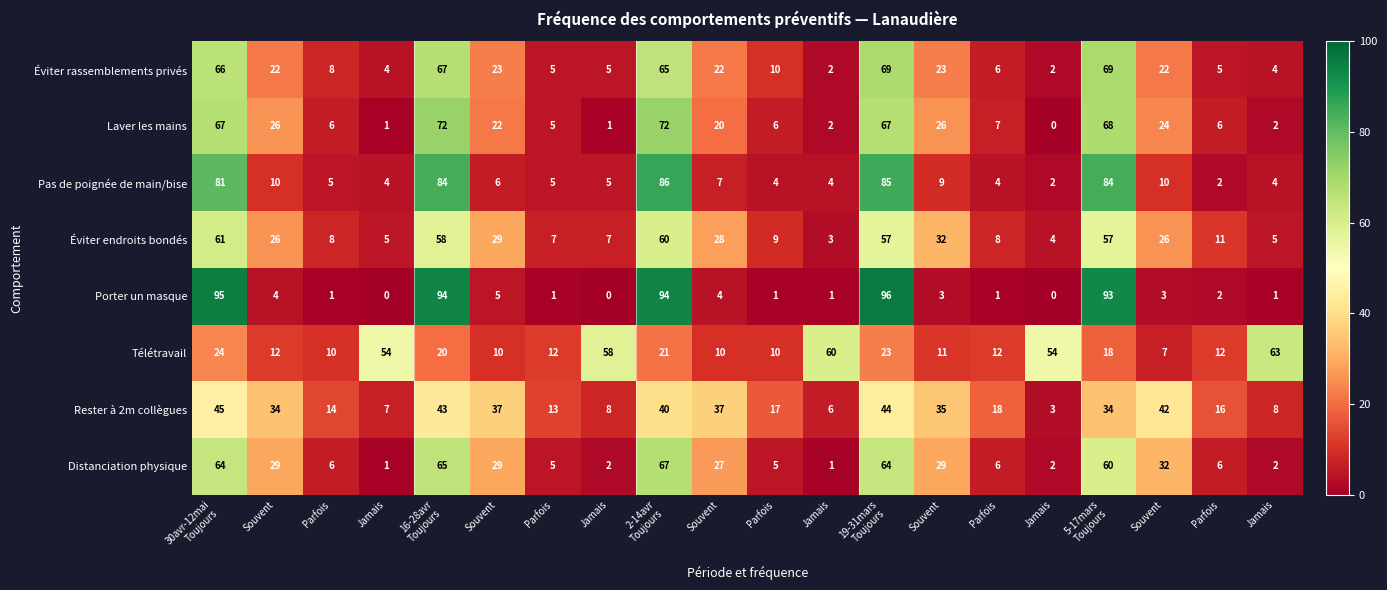

How many categories are shown in the chart?

20